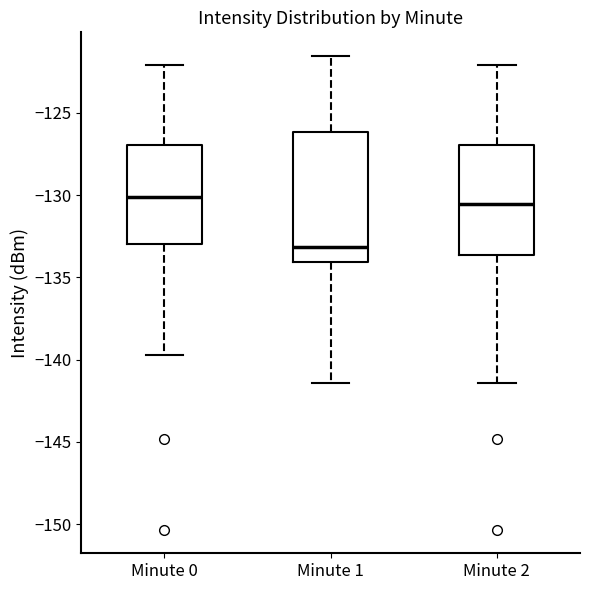

Comparing the boxes themselves (not the whiskers), which one is the tallest?

Minute 1